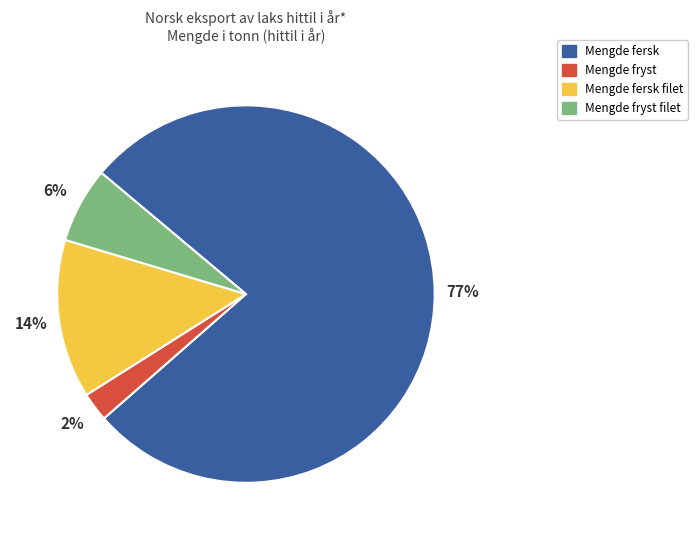

The Mengde fersk slice represents 77% of the pie. True or false?

True